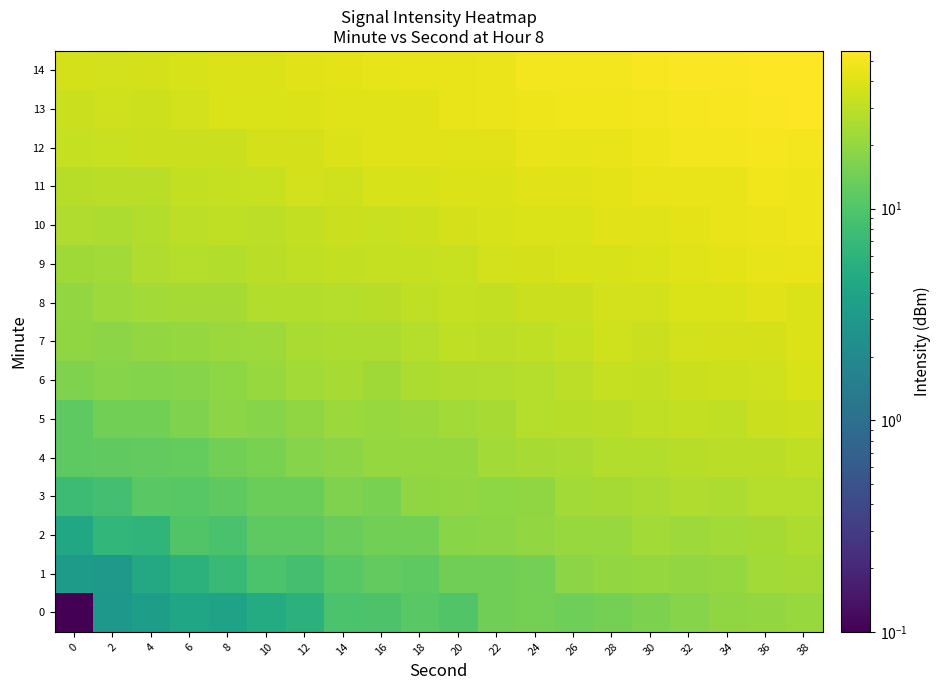

Reading left to right, extract all data points from this chart.

0: 0=0.1	2=2.9	4=3.4	6=4.1	8=3.8	10=4.9	12=5.8	14=9.3	16=9.6	18=11.0	20=10.0	22=14.0	24=14.7	26=13.9	28=14.9	30=16.0	32=17.5	34=19.3	36=20.1	38=20.8
1: 0=3.3	2=3.0	4=4.6	6=5.9	8=7.2	10=9.3	12=8.7	14=10.7	16=12.1	18=11.5	20=14.3	22=14.1	24=14.9	26=18.6	28=19.8	30=20.4	32=20.0	34=20.5	36=23.3	38=23.7
2: 0=4.3	2=6.6	4=6.3	6=10.0	8=9.2	10=11.5	12=11.5	14=13.2	16=14.4	18=14.4	20=17.9	22=18.4	24=20.0	26=21.0	28=21.2	30=23.2	32=21.8	34=23.3	36=23.9	38=25.9
3: 0=7.6	2=8.4	4=11.2	6=10.8	8=11.7	10=13.6	12=13.5	14=16.6	16=15.5	18=19.3	20=19.8	22=19.2	24=19.7	26=23.2	28=24.0	30=25.2	32=26.4	34=25.4	36=27.4	38=27.7
4: 0=11.6	2=11.9	4=12.2	6=12.5	8=14.3	10=15.5	12=17.8	14=18.6	16=20.4	18=20.3	20=20.3	22=23.2	24=24.5	26=25.0	28=26.7	30=27.0	32=28.1	34=29.0	36=28.9	38=30.2
5: 0=11.6	2=14.5	4=14.6	6=16.3	8=18.6	10=17.7	12=19.3	14=21.4	16=21.0	18=21.6	20=23.3	22=24.1	24=27.5	26=28.2	28=28.8	30=30.6	32=31.5	34=30.7	36=34.0	38=34.0
6: 0=16.4	2=17.8	4=17.1	6=17.6	8=19.1	10=20.8	12=23.0	14=24.3	16=22.8	18=25.4	20=26.2	22=26.7	24=27.5	26=29.3	28=32.2	30=31.4	32=33.1	34=34.8	36=34.9	38=37.8
7: 0=19.4	2=18.3	4=20.2	6=20.7	8=21.7	10=22.1	12=24.9	14=25.7	16=25.4	18=27.2	20=30.2	22=29.3	24=30.1	26=32.2	28=34.8	30=33.7	32=36.1	34=37.5	36=37.0	38=39.6
8: 0=20.1	2=22.0	4=23.1	6=23.9	8=23.6	10=27.0	12=26.5	14=27.2	16=27.9	18=30.6	20=32.0	22=31.1	24=33.7	26=34.0	28=36.3	30=36.0	32=38.6	34=38.8	36=41.6	38=40.3
9: 0=22.5	2=22.9	4=26.5	6=27.4	8=26.7	10=29.0	12=30.5	14=30.8	16=31.9	18=32.1	20=32.8	22=36.3	24=37.4	26=37.7	28=37.9	30=39.0	32=41.3	34=42.9	36=43.9	38=44.7
10: 0=25.9	2=25.3	4=26.7	6=30.0	8=30.2	10=29.5	12=30.9	14=33.7	16=32.8	18=34.4	20=36.6	22=38.2	24=39.1	26=38.9	28=41.5	30=41.2	32=42.6	34=44.9	36=45.7	38=47.4
11: 0=28.4	2=29.3	4=29.0	6=30.9	8=31.7	10=32.7	12=36.0	14=35.4	16=38.0	18=38.3	20=39.9	22=40.1	24=41.4	26=42.3	28=42.5	30=45.1	32=44.9	34=45.2	36=48.2	38=47.9
12: 0=31.8	2=32.9	4=33.9	6=33.4	8=33.4	10=37.3	12=36.9	14=39.6	16=40.7	18=41.4	20=40.9	22=42.2	24=44.7	26=44.2	28=44.9	30=47.1	32=49.4	34=49.8	36=50.5	38=50.2
13: 0=33.3	2=35.5	4=34.1	6=36.3	8=38.5	10=39.2	12=40.2	14=41.3	16=41.4	18=42.3	20=44.9	22=46.0	24=47.3	26=48.5	28=48.4	30=49.5	32=51.5	34=52.1	36=53.4	38=54.8
14: 0=36.6	2=36.1	4=37.3	6=37.6	8=40.1	10=39.6	12=42.0	14=43.3	16=43.6	18=45.6	20=45.1	22=46.2	24=49.6	26=49.4	28=49.8	30=52.0	32=53.9	34=53.3	36=55.6	38=55.1